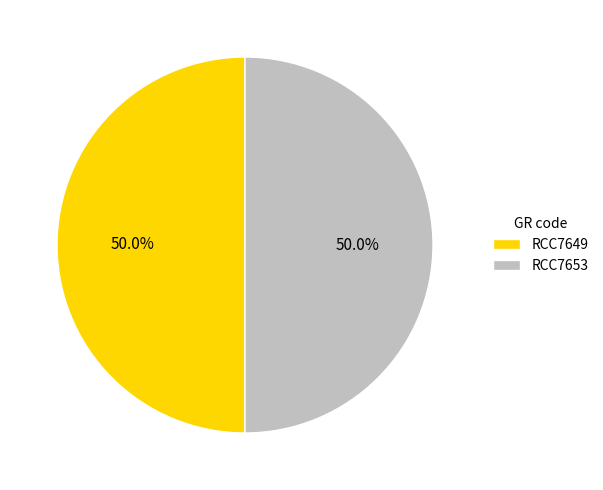

To the nearest percent, what portion does RCC7653 represent?

50%